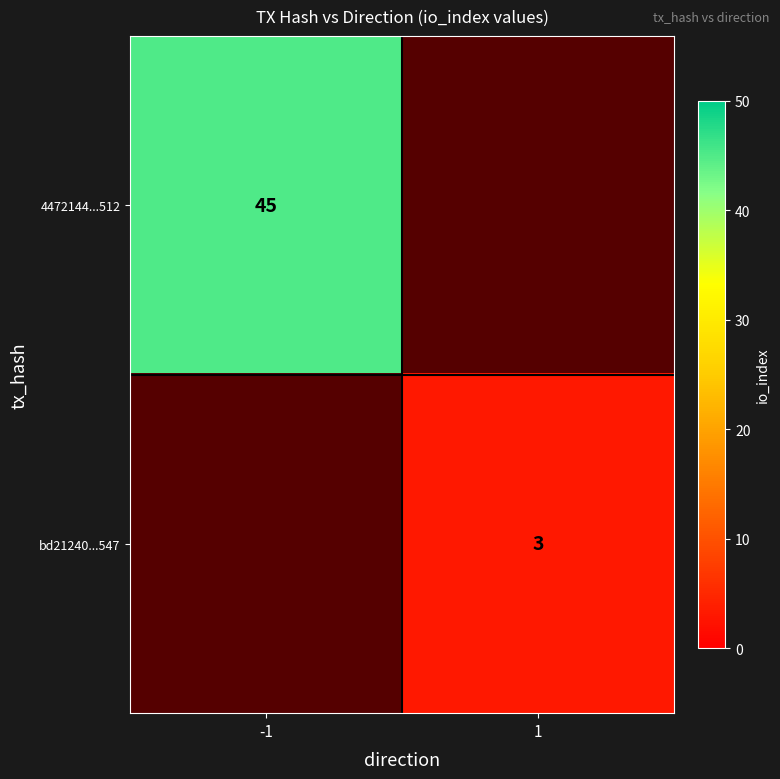

True or false: 4472144...512 has a value of 45 at -1.

True